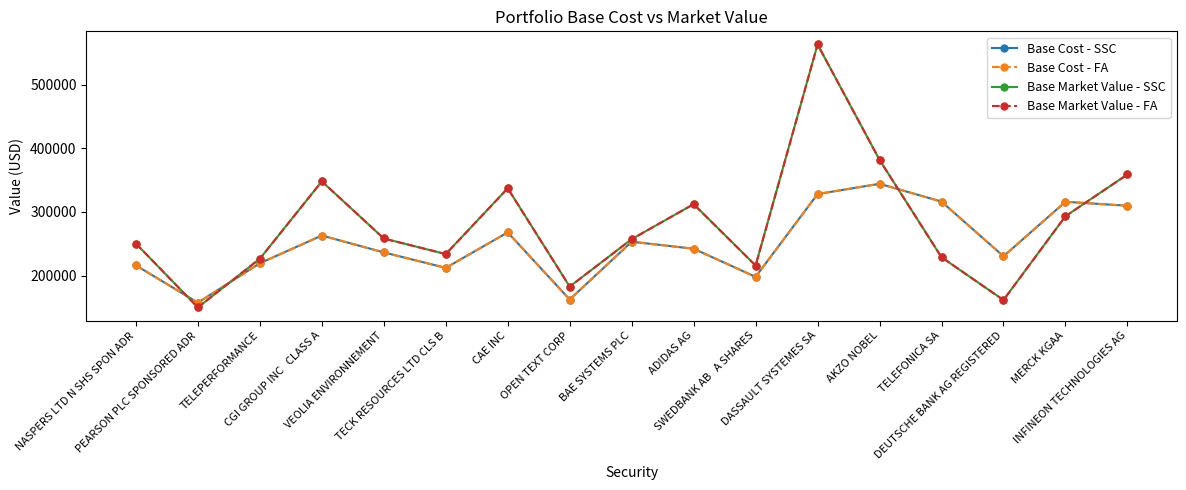

Is this an area chart (filled region under the line)?

No